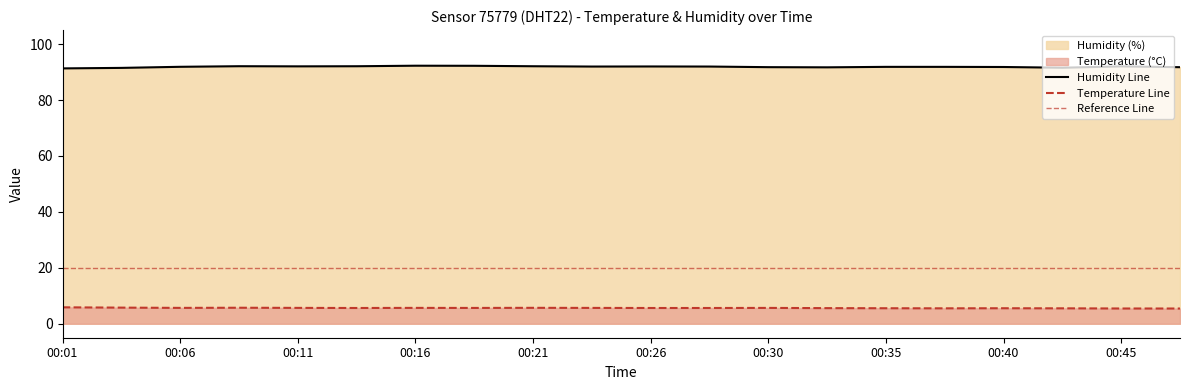

Is the value of humidity at 00:33 greater than the value of temperature at 00:45?

Yes